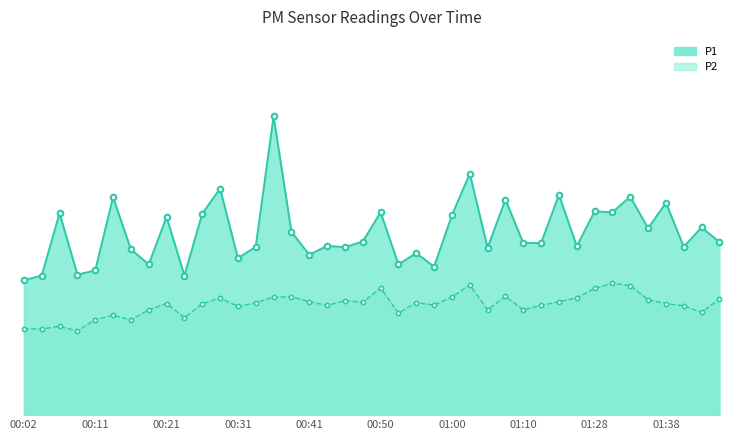

The P1 series shows 15.4 at 00:16. True or false?

False